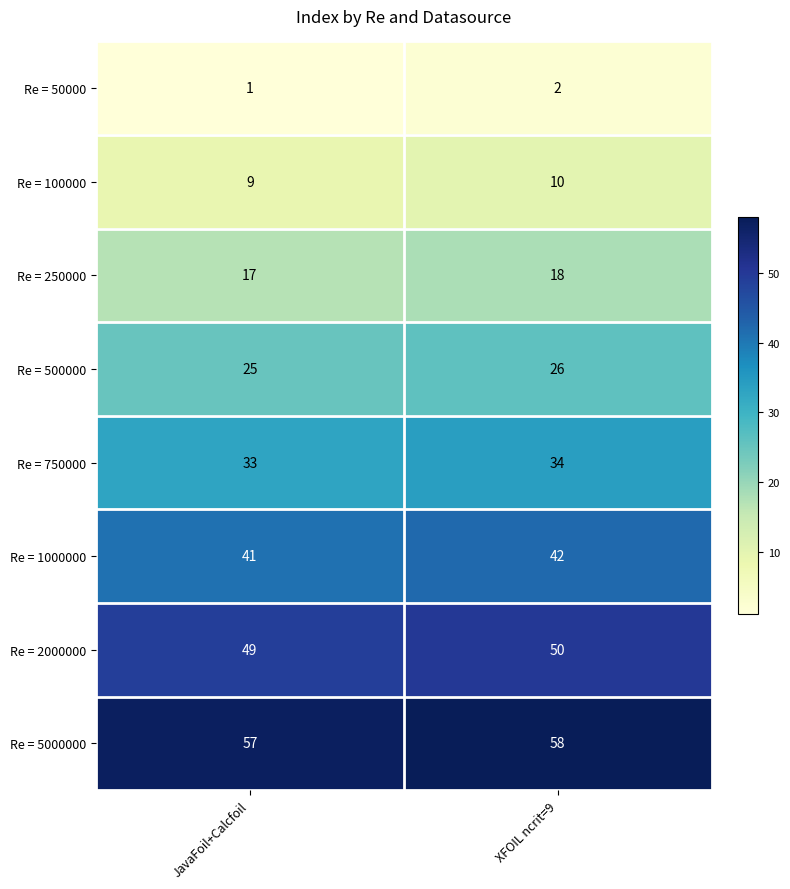

Is it true that Re = 1000000 equals 41 at JavaFoil+Calcfoil?

True